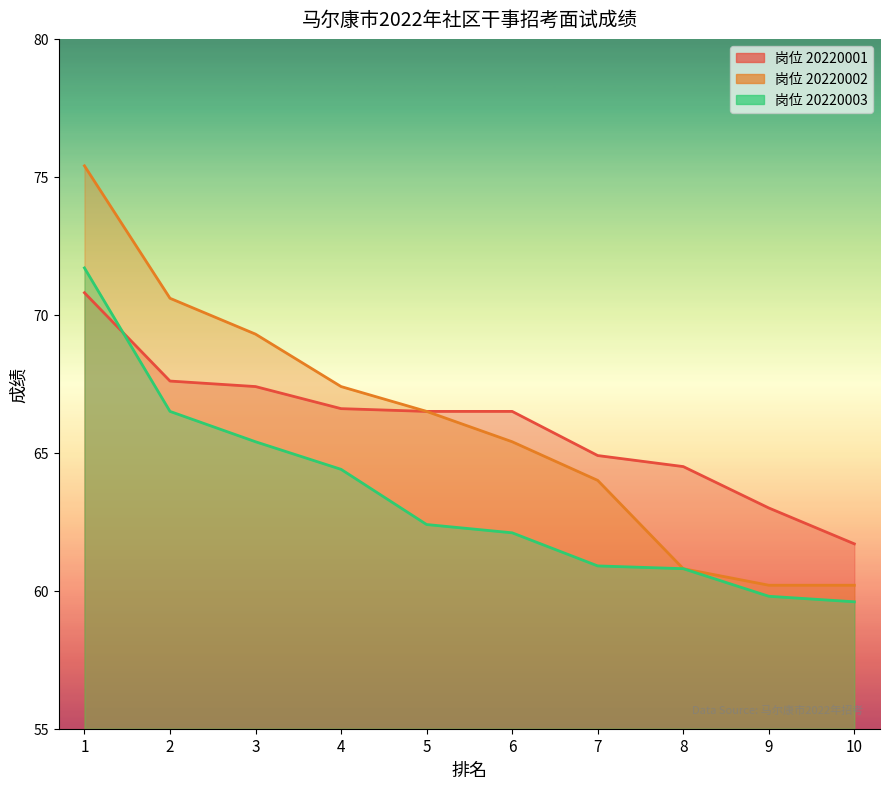

The value of 20220001 at 1 is 70.8. True or false?

True